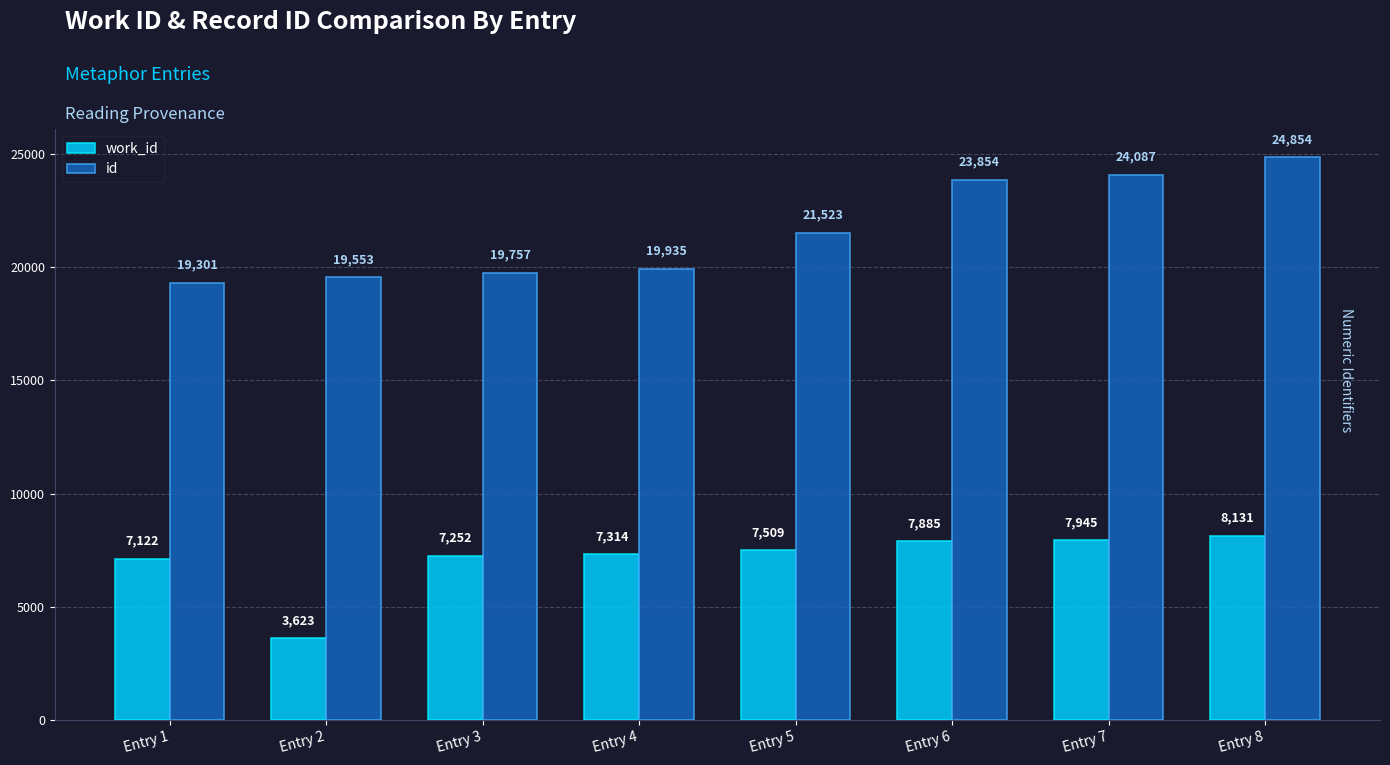

What is the difference between the second highest and minimum values in the work_id series?

4322